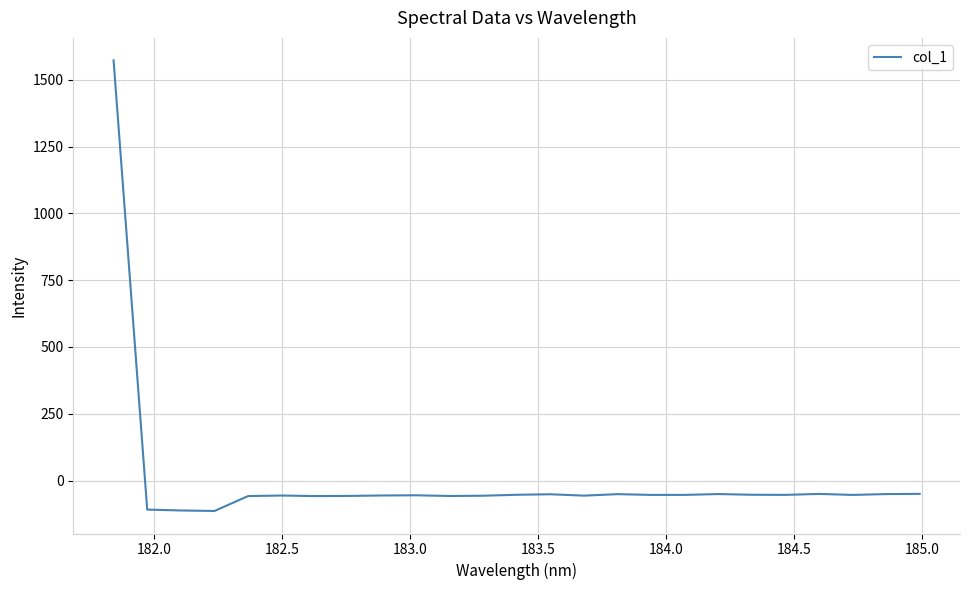

What is the minimum value shown in the chart?

-113.5